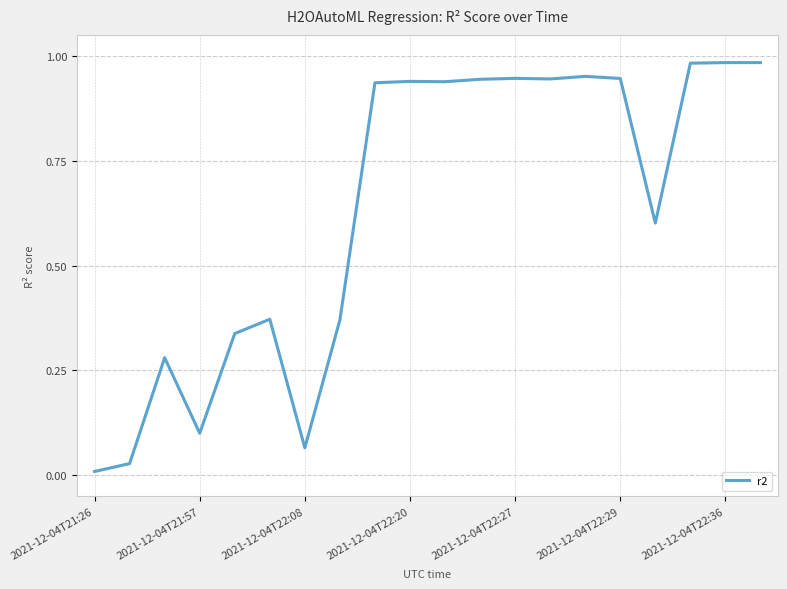

True or false: the data shows 0.3 at 2021-12-04T22:36.

False